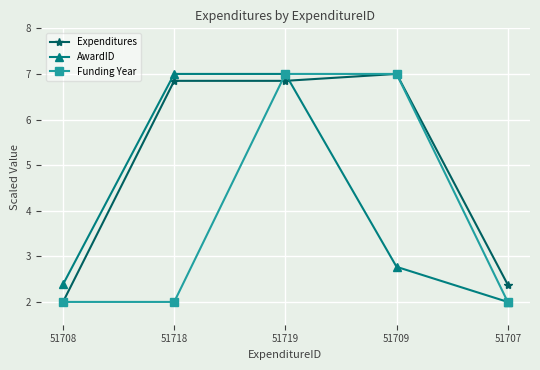

Reading right to left, list all the values displayed in this chart.

Expenditures: 51707=2.4	51709=7.0	51719=6.8	51718=6.8	51708=2.0
AwardID: 51707=2.0	51709=2.8	51719=7.0	51718=7.0	51708=2.4
Funding Year: 51707=2.0	51709=7.0	51719=7.0	51718=2.0	51708=2.0